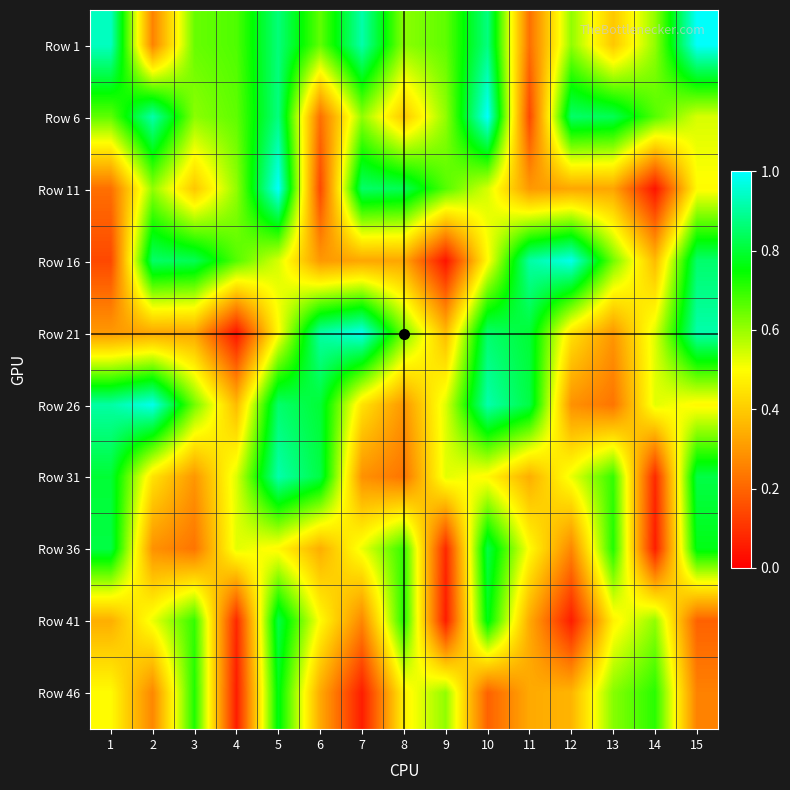

What is the spread (max minus min) of values at 14?

0.7